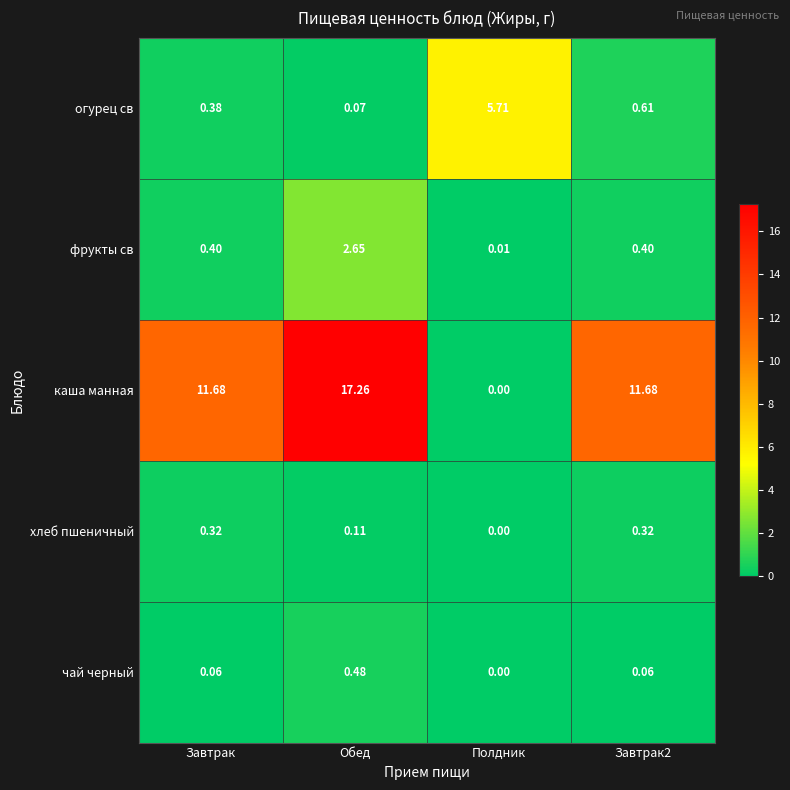

Is the value of хлеб пшеничный at Завтрак greater than the value of чай черный at Завтрак?

Yes